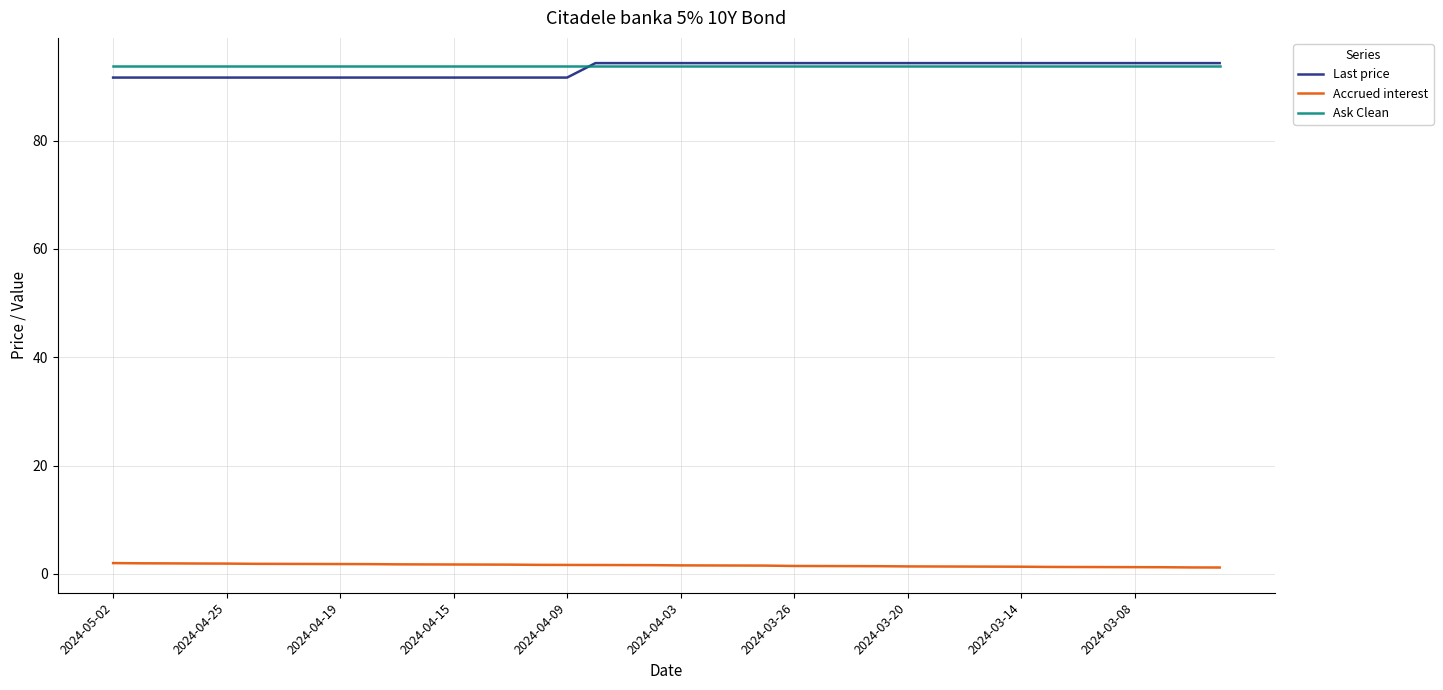

What is the minimum value for Ask Clean?

93.8